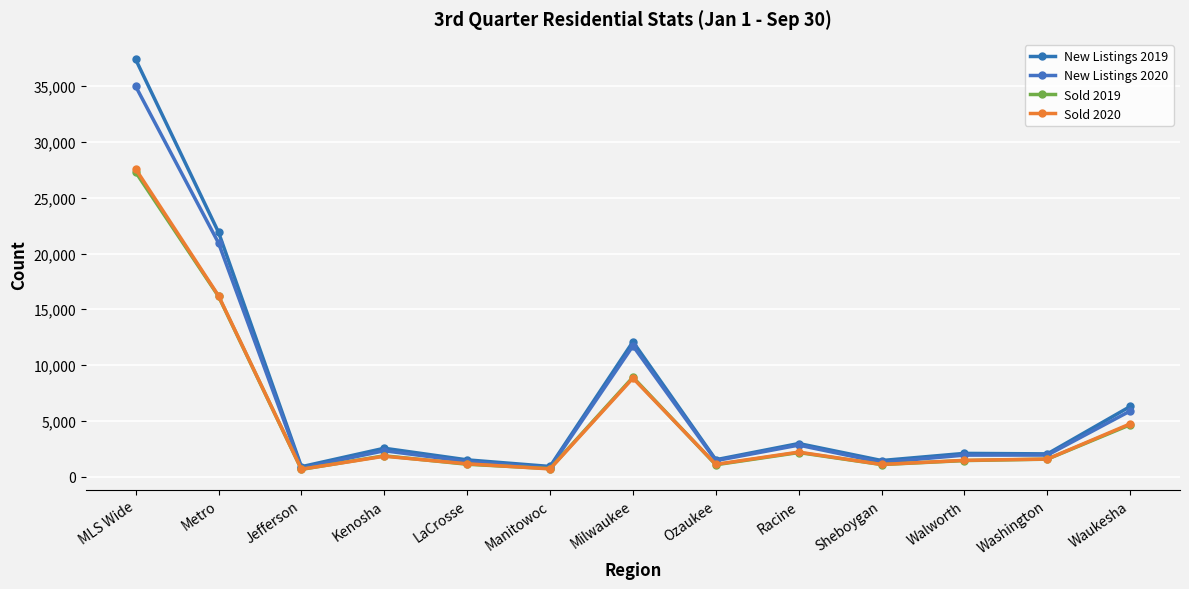

Which series has the largest range (max minus min)?

New Listings 2019